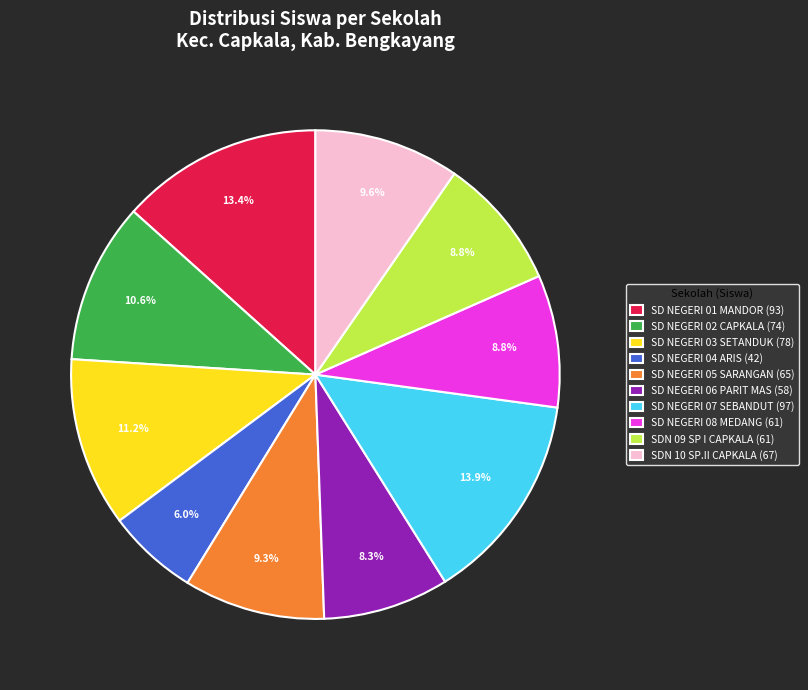

What is the largest slice in the pie chart?

SD NEGERI 07 SEBANDUT